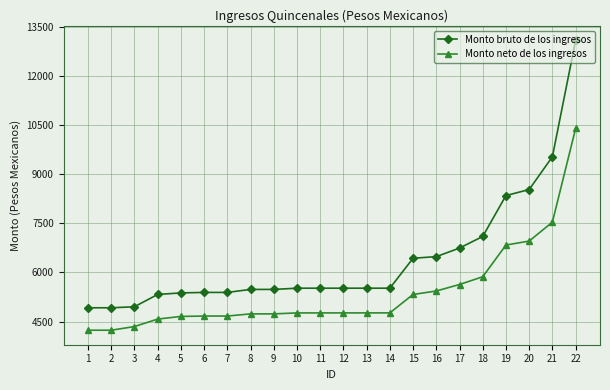

Which series has the largest range (max minus min)?

Monto bruto de los ingresos